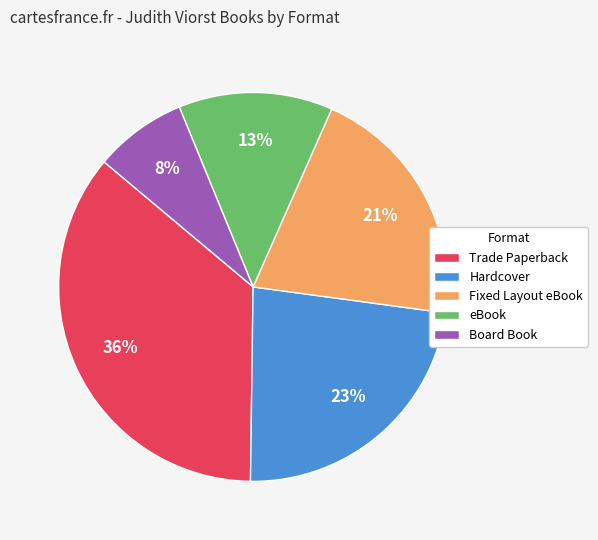

Between eBook and Trade Paperback, which is larger?

Trade Paperback